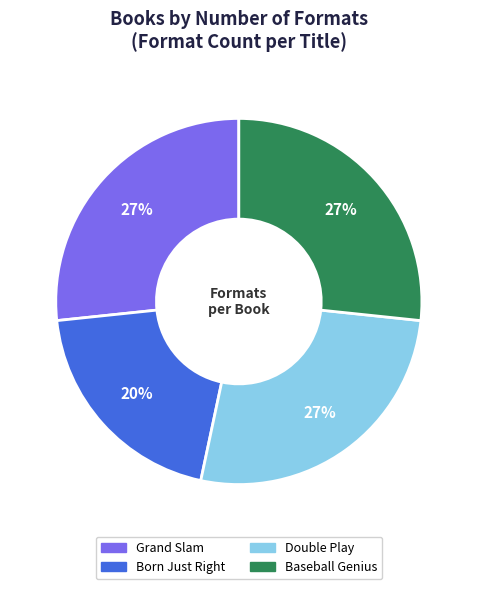

Is it true that Grand Slam is 27% of the pie?

True